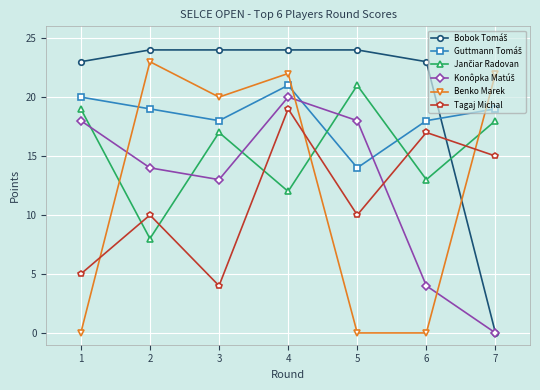

What is the spread (max minus min) of values at 3?

20